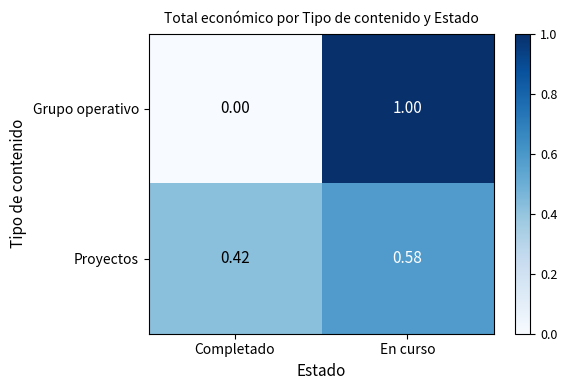

At which category is the sum across all series the highest?

En curso